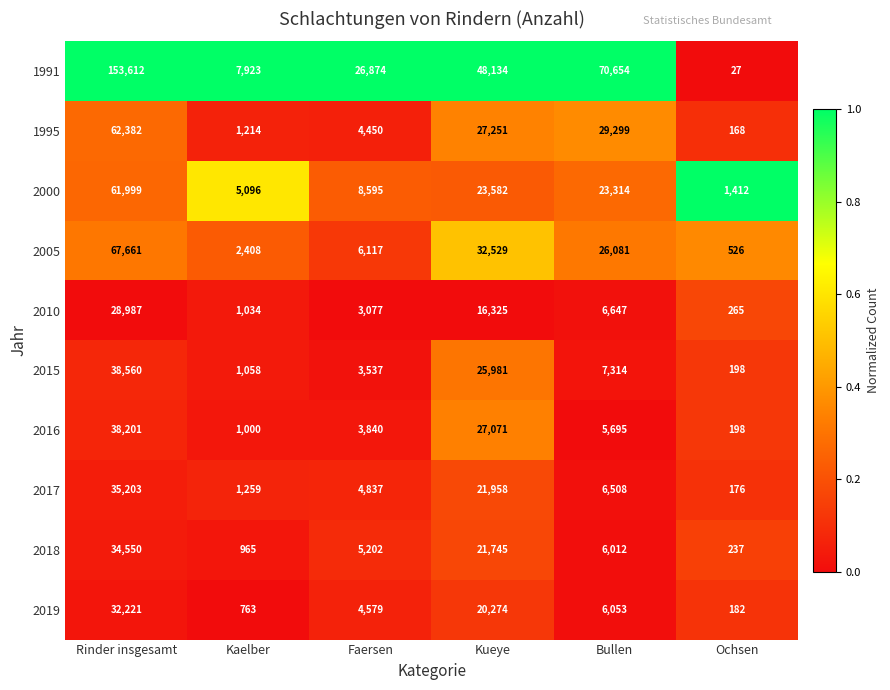

Which series changed the most between Kaelber and Bullen?

1991